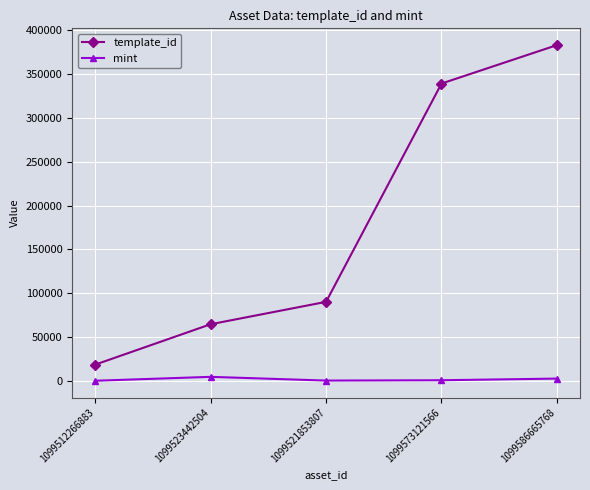

At which category does mint reach its first local peak?

1099523442504